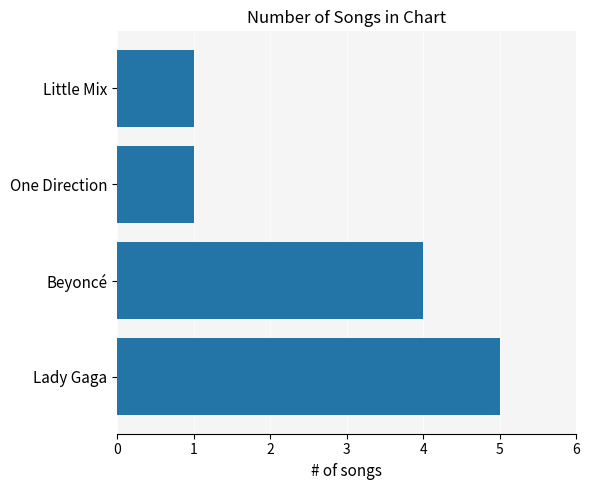

How many values are between 1 and 5?

4